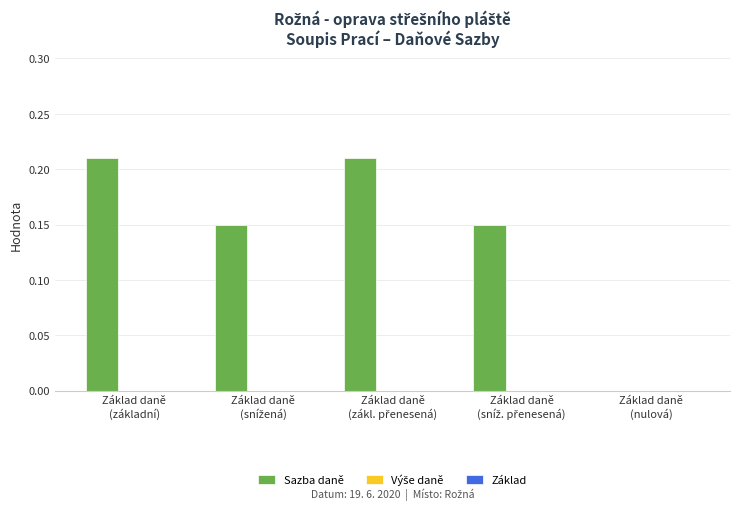

What is the sum of all values?

0.7